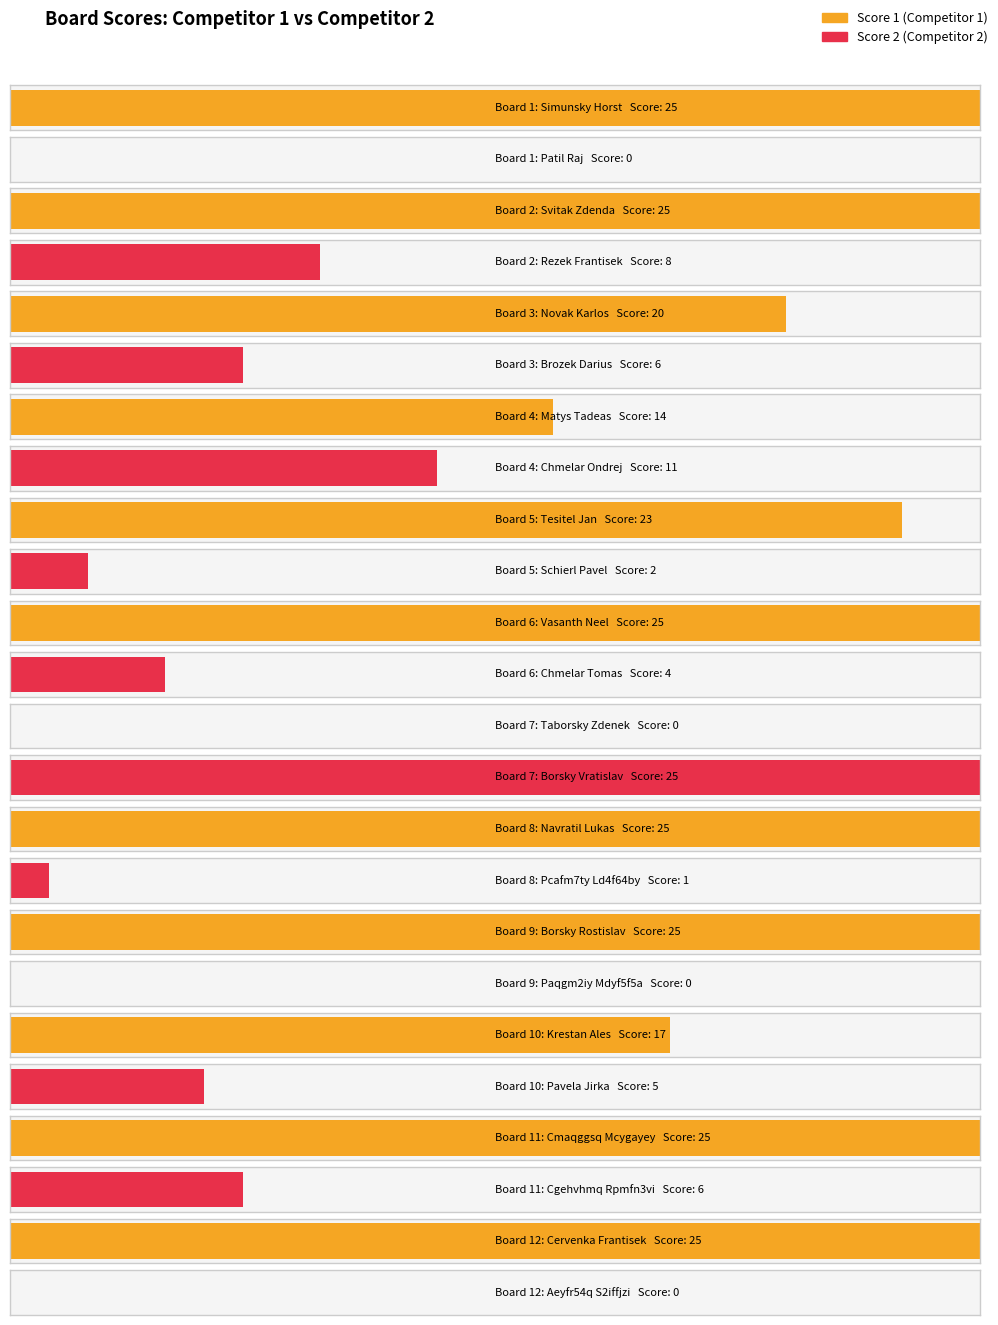

Rank the series by their maximum value, from highest to lowest.

Score 1, Score 2